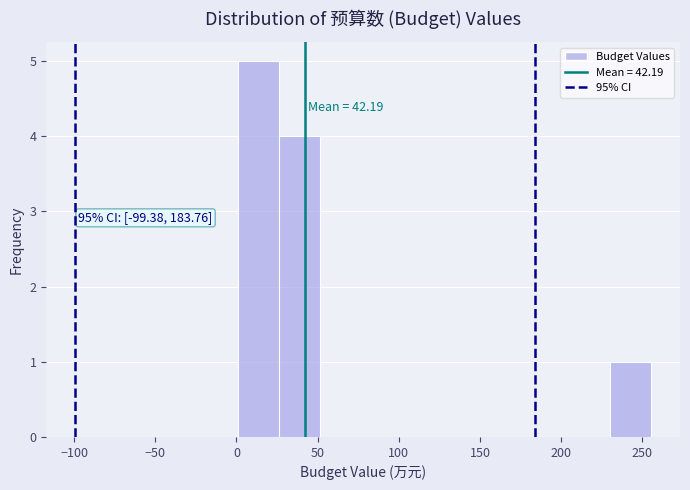

Over which range of the x-axis is the bar tallest?

0 to 25